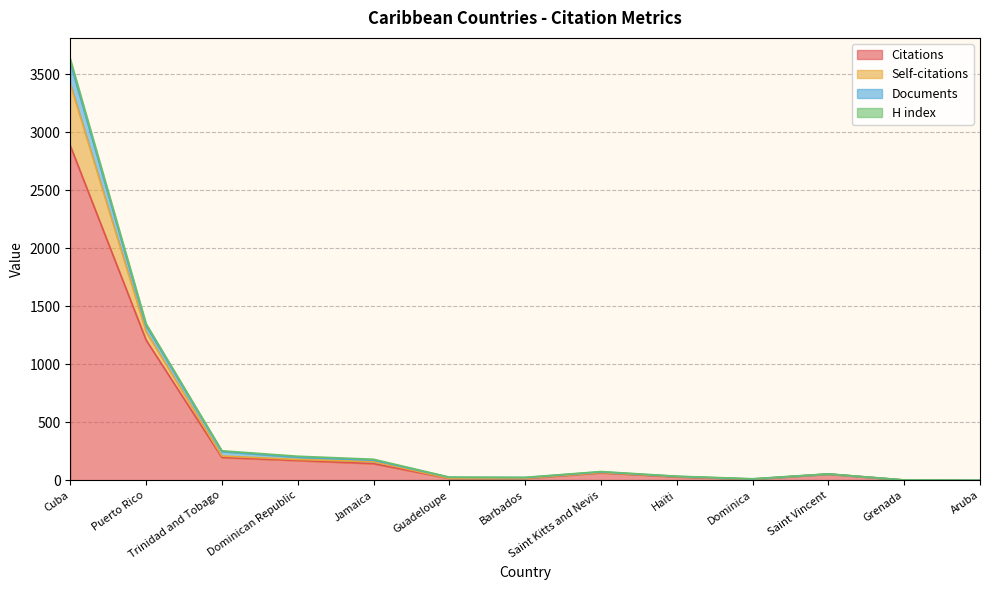

What is the sum of the Citations values at Dominican Republic and Grenada?

173